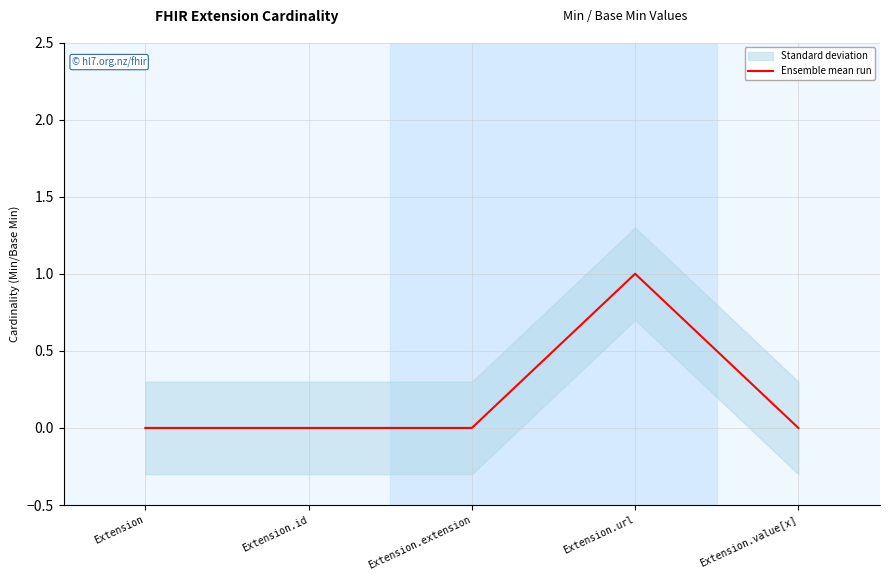

Is it true that the value at Extension.value[x] is 0?

False